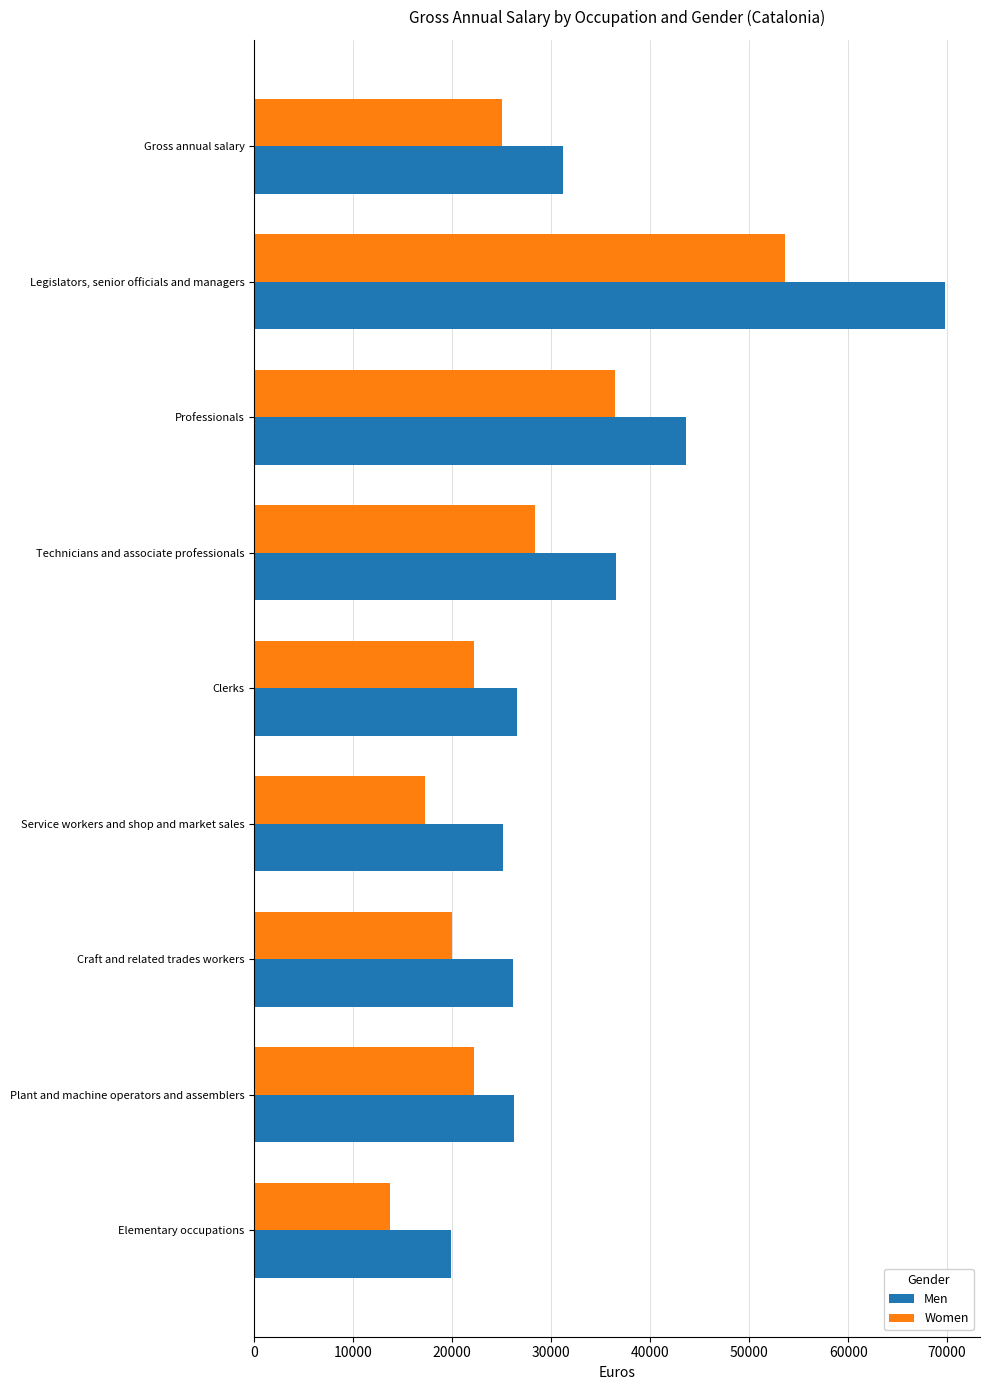

Which series has the largest range (max minus min)?

Men